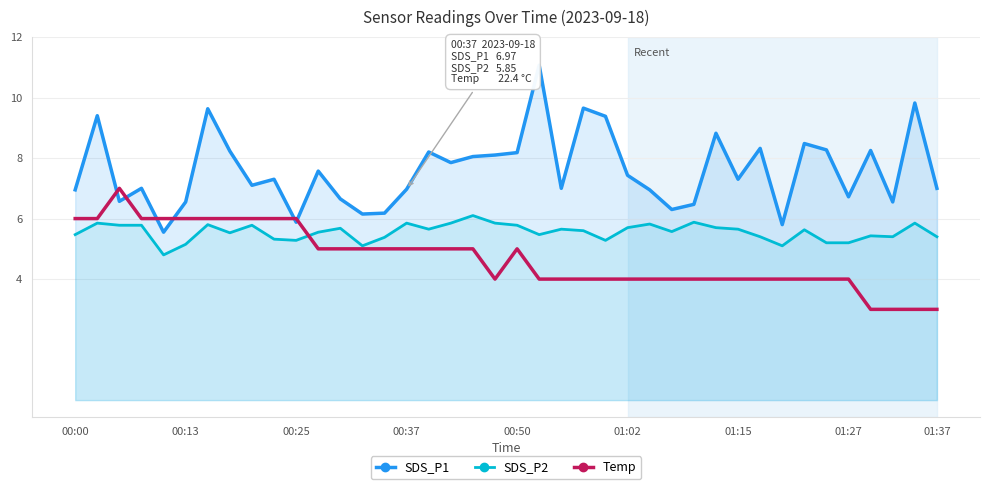

Rank the series by their average value, from lowest to highest.

Temp, SDS_P2, SDS_P1